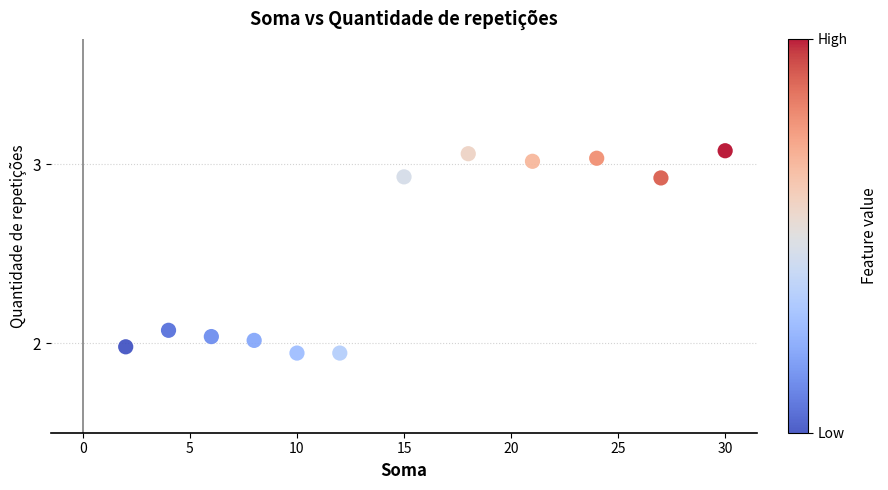

What is the range of Y values (max minus min)?

1.1